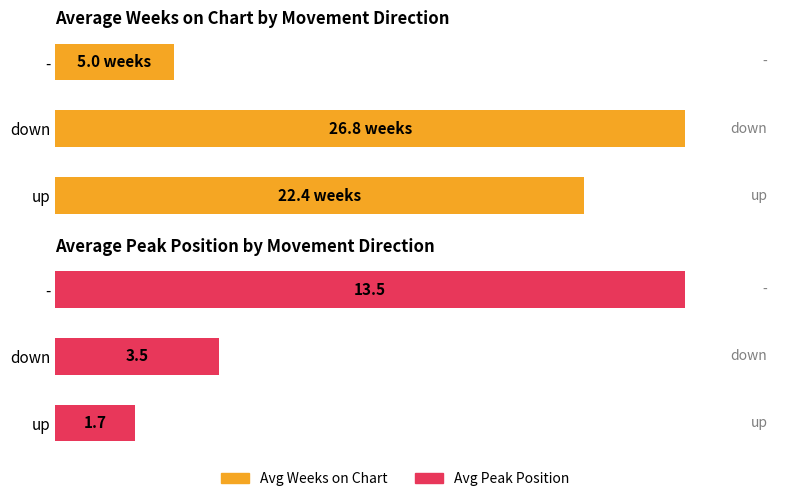

What are all the series names shown in the legend?

Avg Weeks on Chart, Avg Peak Position